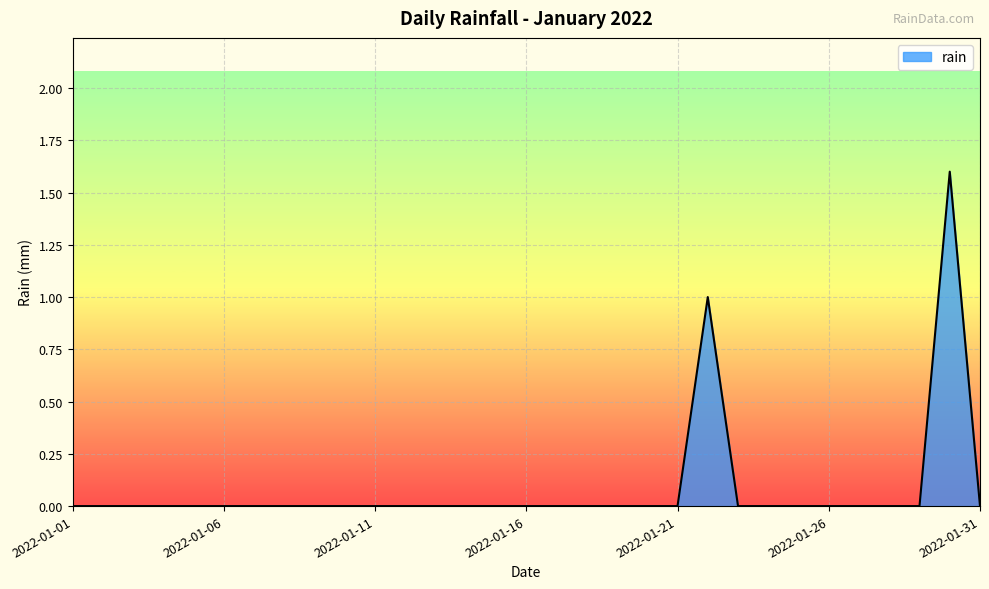

What is the difference between the maximum and minimum values?

1.6